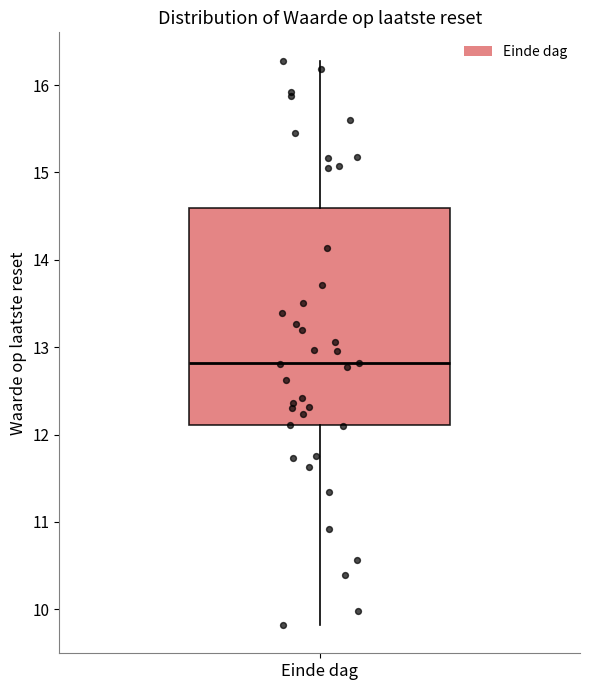

Transcribe this box plot: give where the median line is, the range the box spans, and where the two whiskers end, as read against the y-axis. The values are not printed on the chart, so give them approximately, as read against the axis.

median 12.8, box 12.1 to 14.6, whiskers 9.8 to 16.3